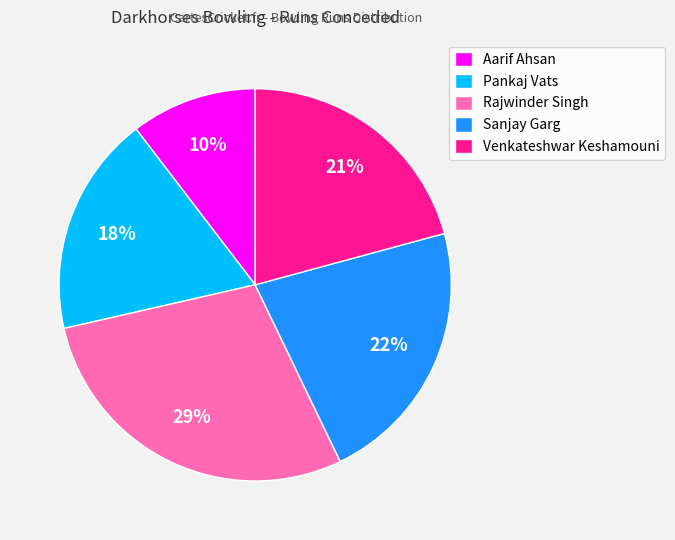

Which category has the smallest portion of the pie?

Aarif Ahsan